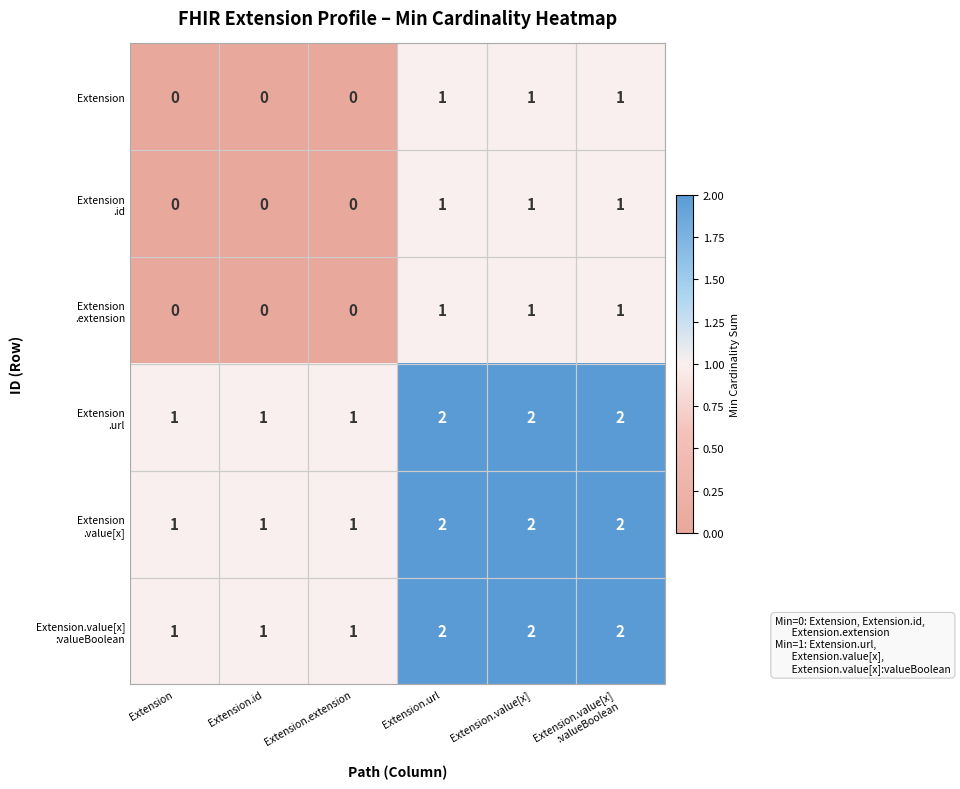

At how many categories does at least one series exceed 0?

6